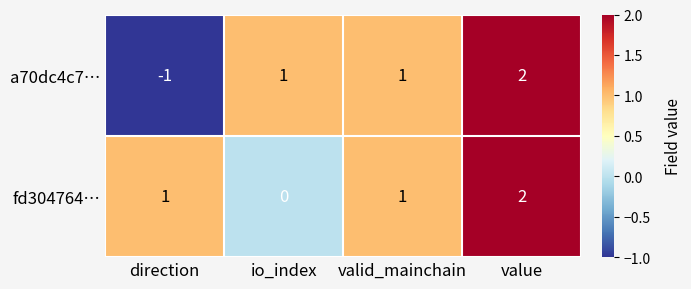

How many fd304764… values are between 1 and 2?

3